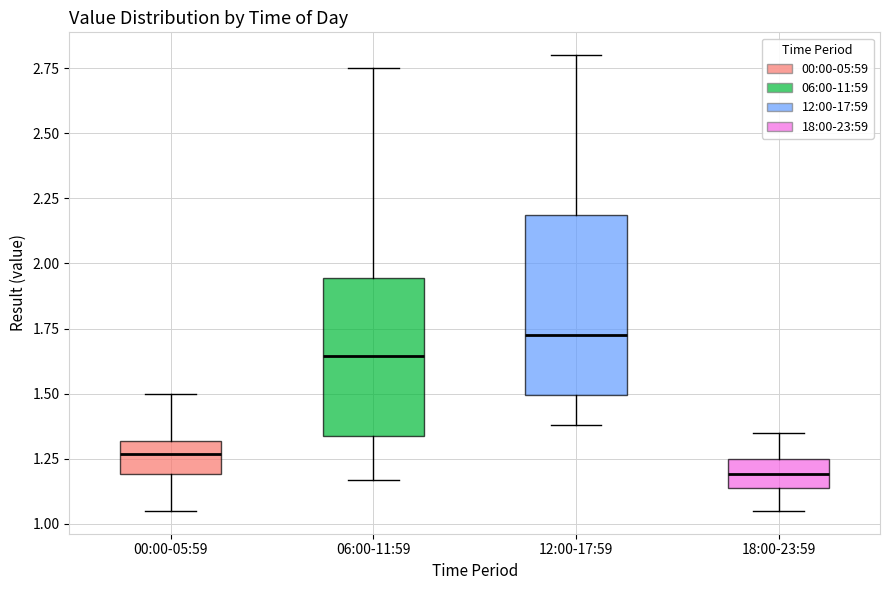

Reading left to right, read every box against the y-axis: the position of its median line, the range the box covers, and the ends of its whiskers. The values are not printed on the chart, so give them approximately, as read against the axis.

00:00-05:59: median 1.25, box 1.20 to 1.30, whiskers 1.05 to 1.50
06:00-11:59: median 1.65, box 1.35 to 1.95, whiskers 1.15 to 2.75
12:00-17:59: median 1.75, box 1.50 to 2.20, whiskers 1.40 to 2.80
18:00-23:59: median 1.20, box 1.15 to 1.25, whiskers 1.05 to 1.35